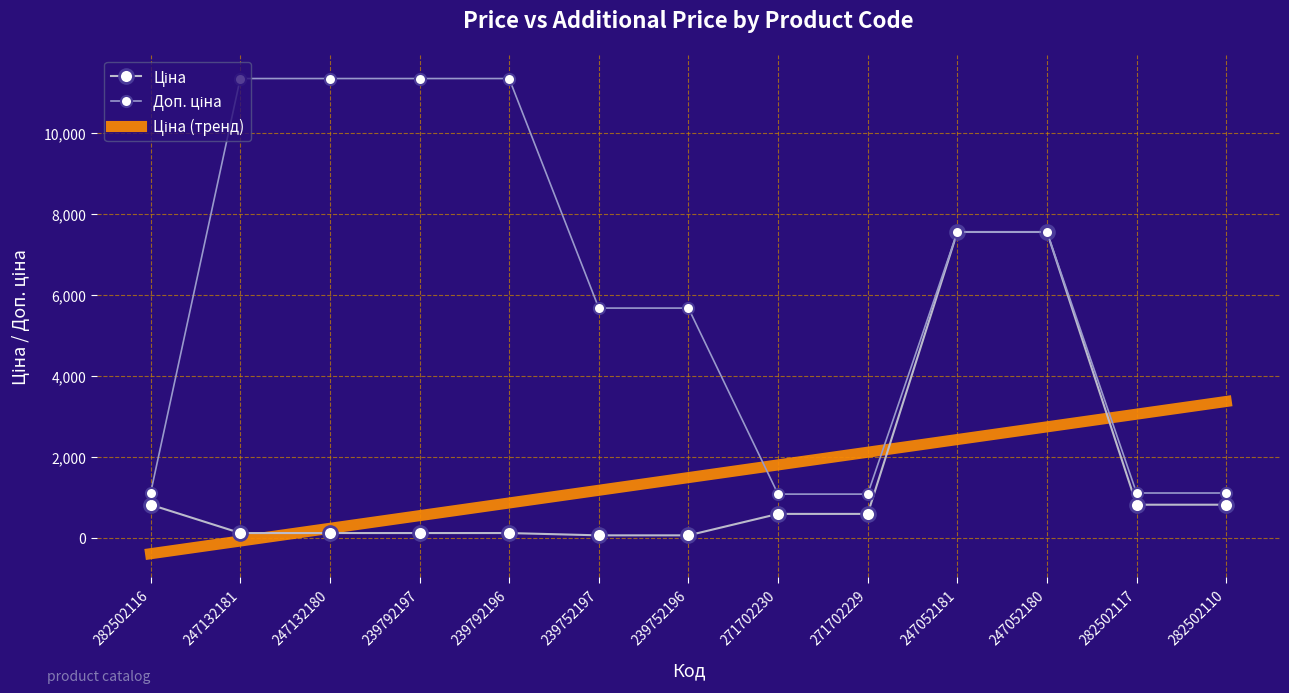

The value of Доп. ціна at 247052180 is 7545.9. True or false?

True